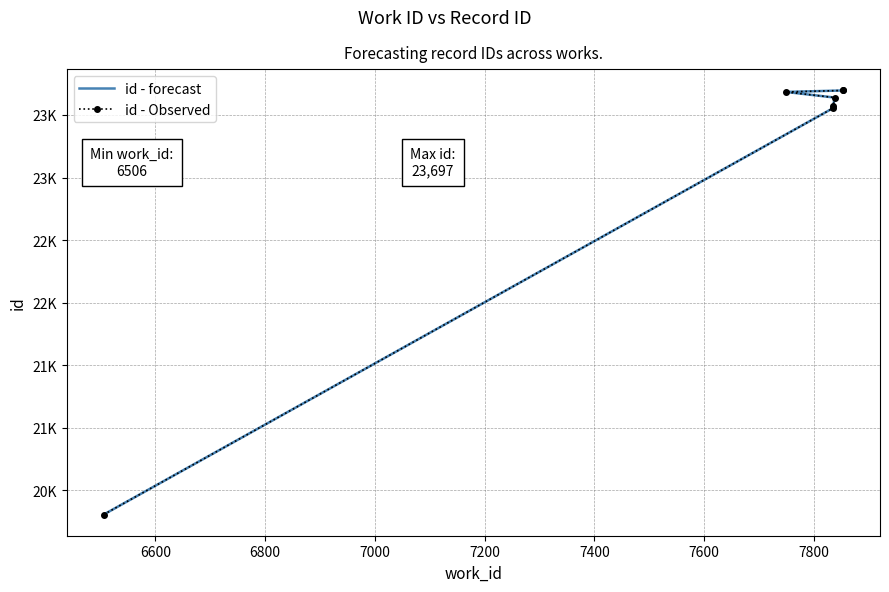

Count the number of categories in the chart.

7